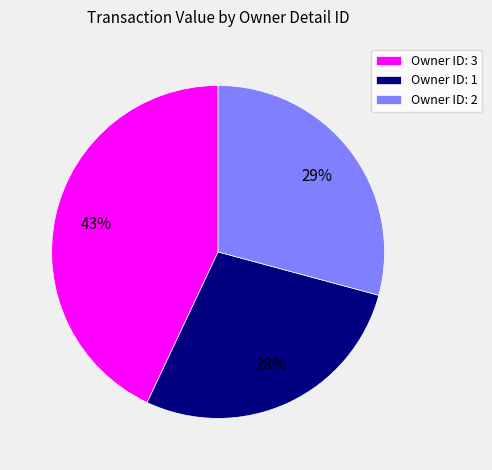

What is the largest slice in the pie chart?

Owner ID: 3